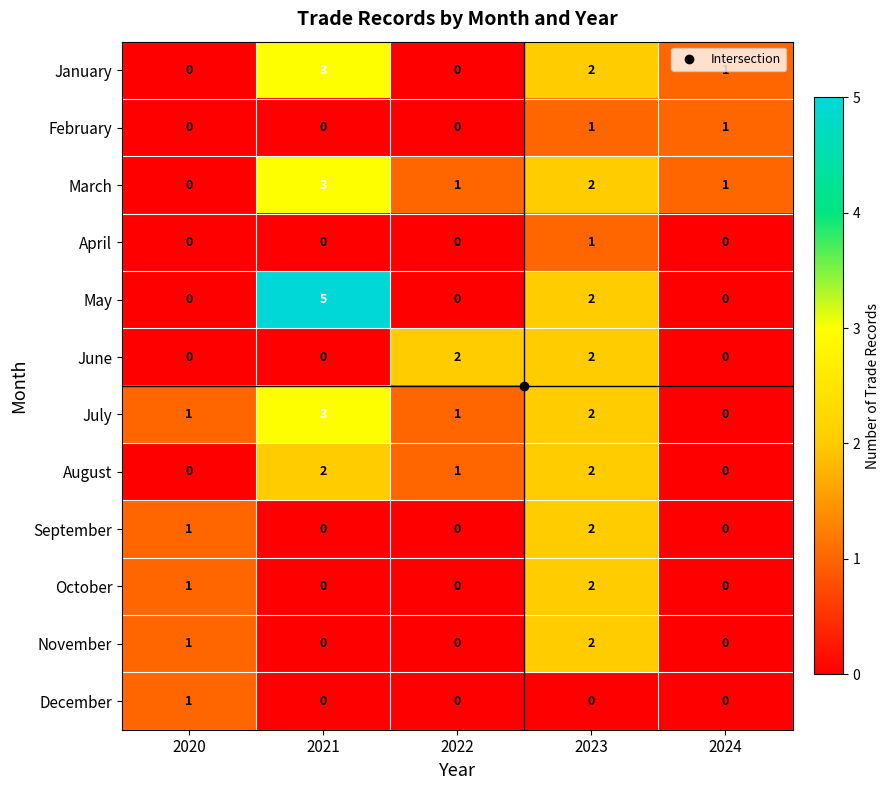

Where is January nearest to the value 1?

2024